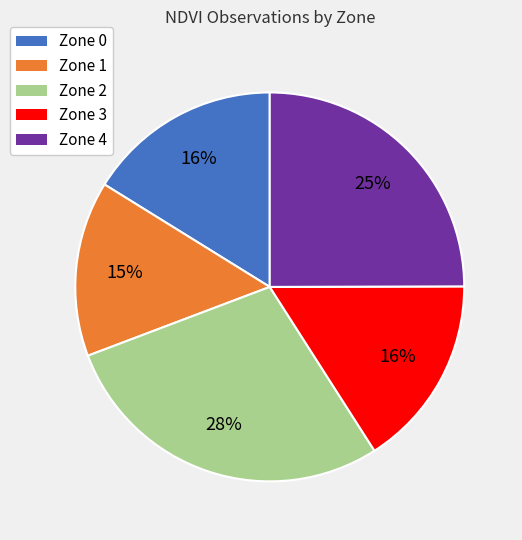

Is it true that Zone 0 is 7% of the pie?

False